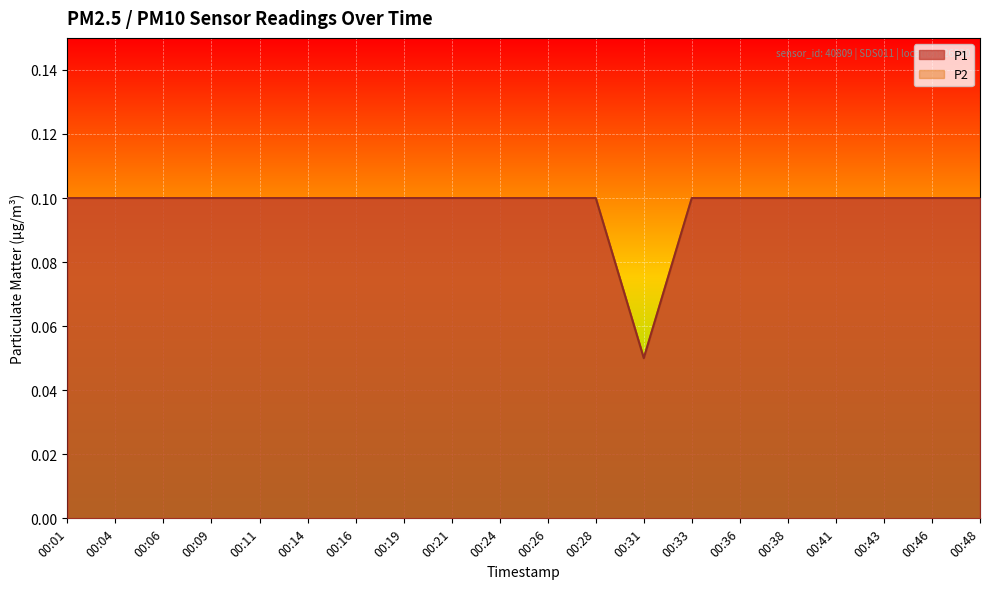

True or false: P2 has more than 2 points higher than both neighbors.

False